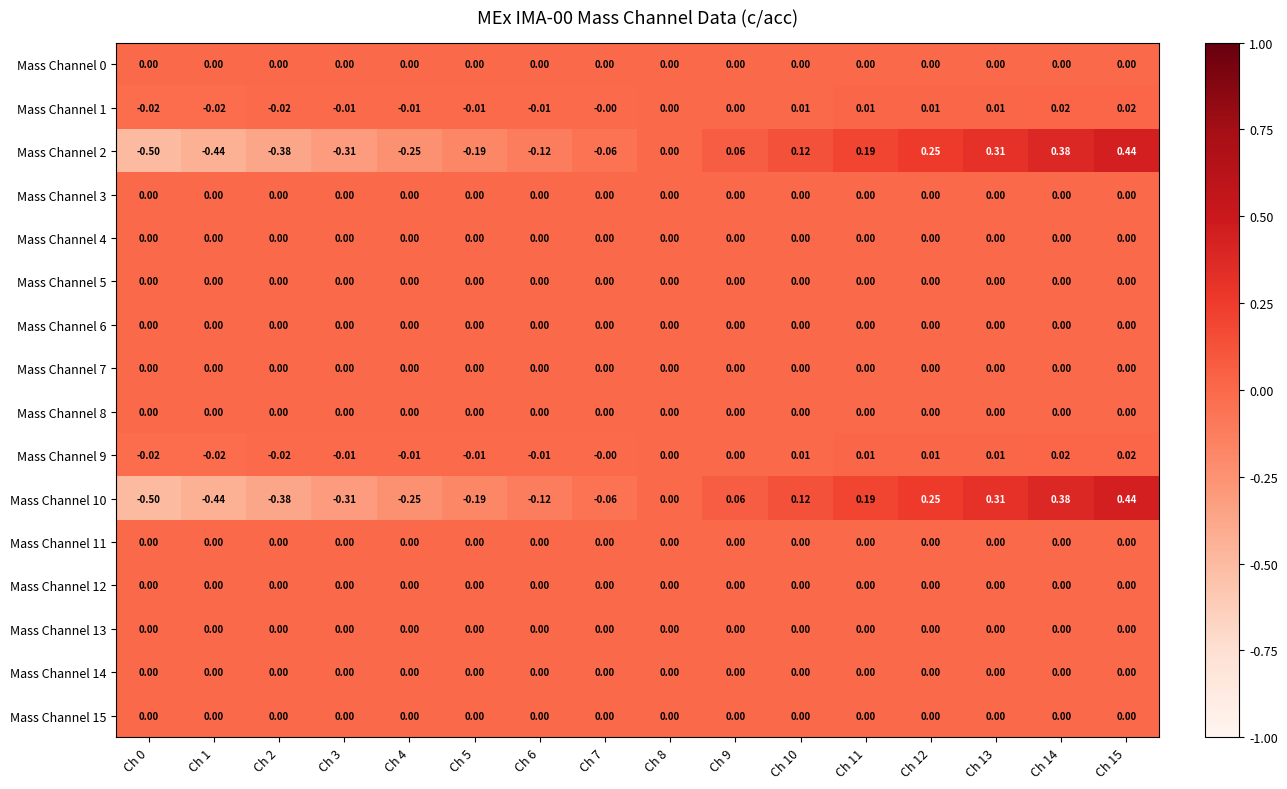

Is the value of Mass Channel 14 at Ch 10 greater than the value of Mass Channel 9 at Ch 2?

Yes